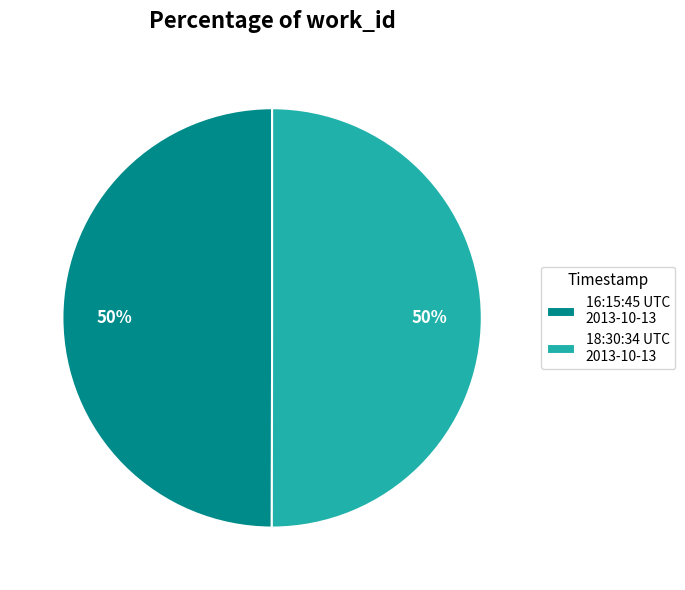

Approximately how many times larger is the value at 16:15:45 UTC 2013-10-13 compared to 18:30:34 UTC 2013-10-13?

1.0